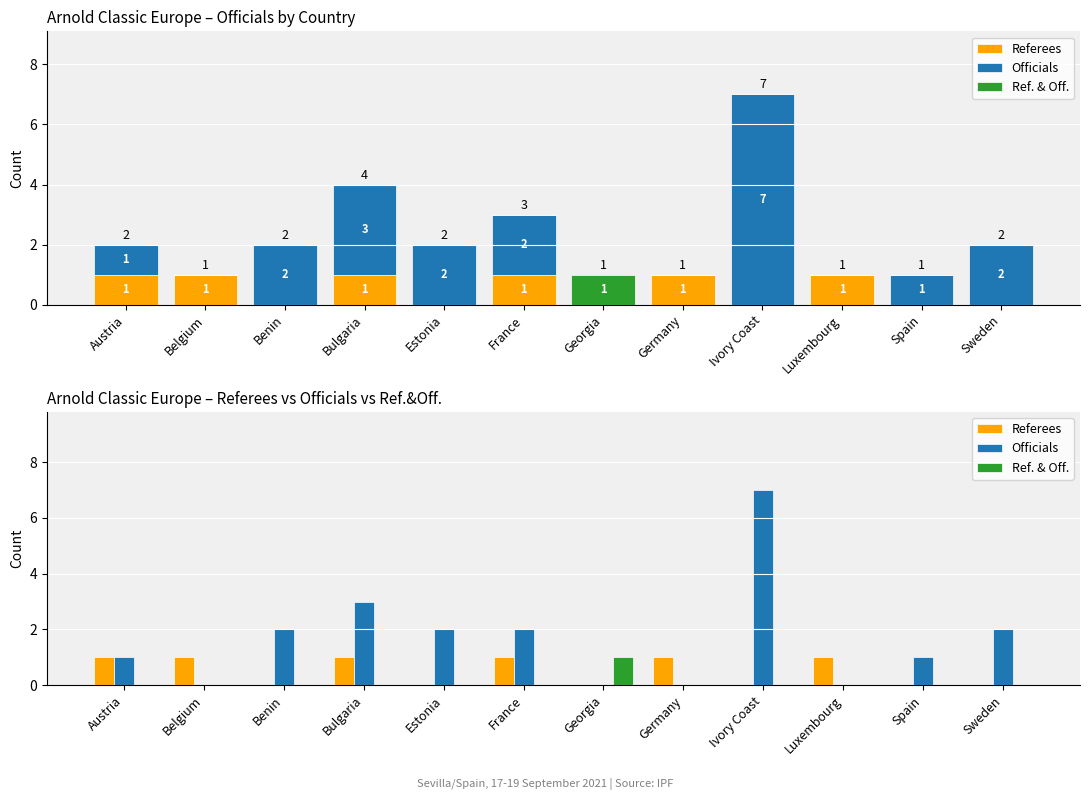

What are all the series names shown in the legend?

Referees, Officials, Ref. & Off.